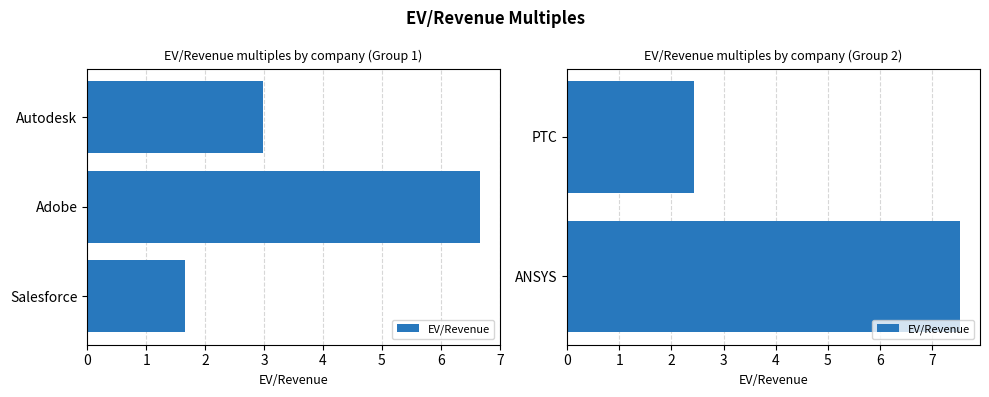

Where does the data first go above 7?

ANSYS